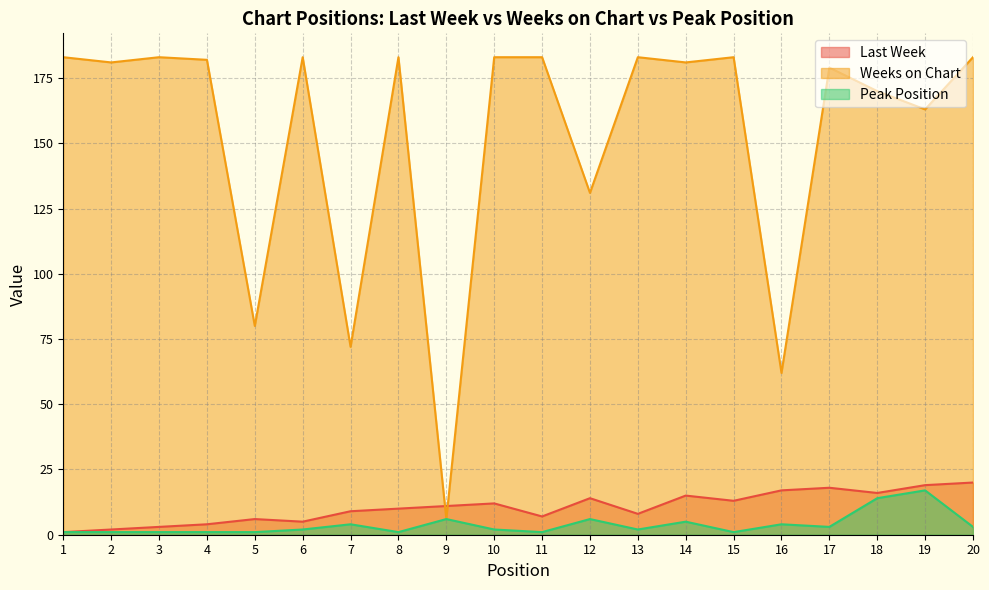

What is the difference between the maximum and second lowest values in the Peak Position series?

16